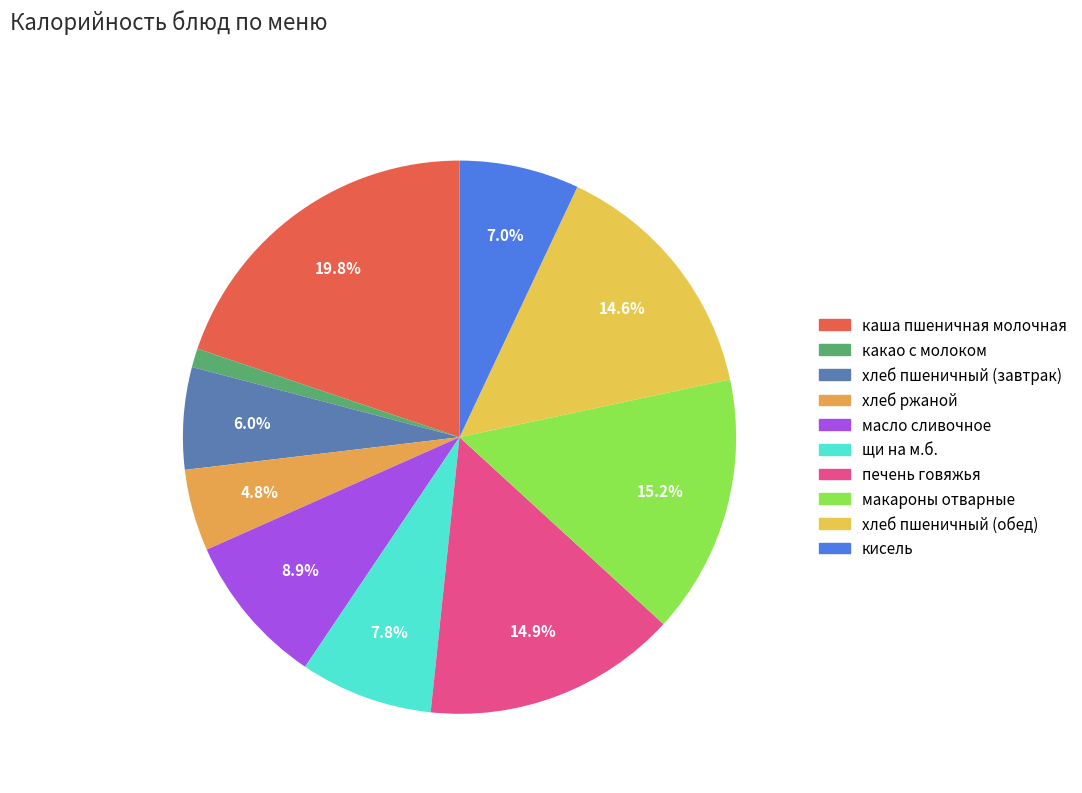

Is there any slice that represents more than half of the pie?

No